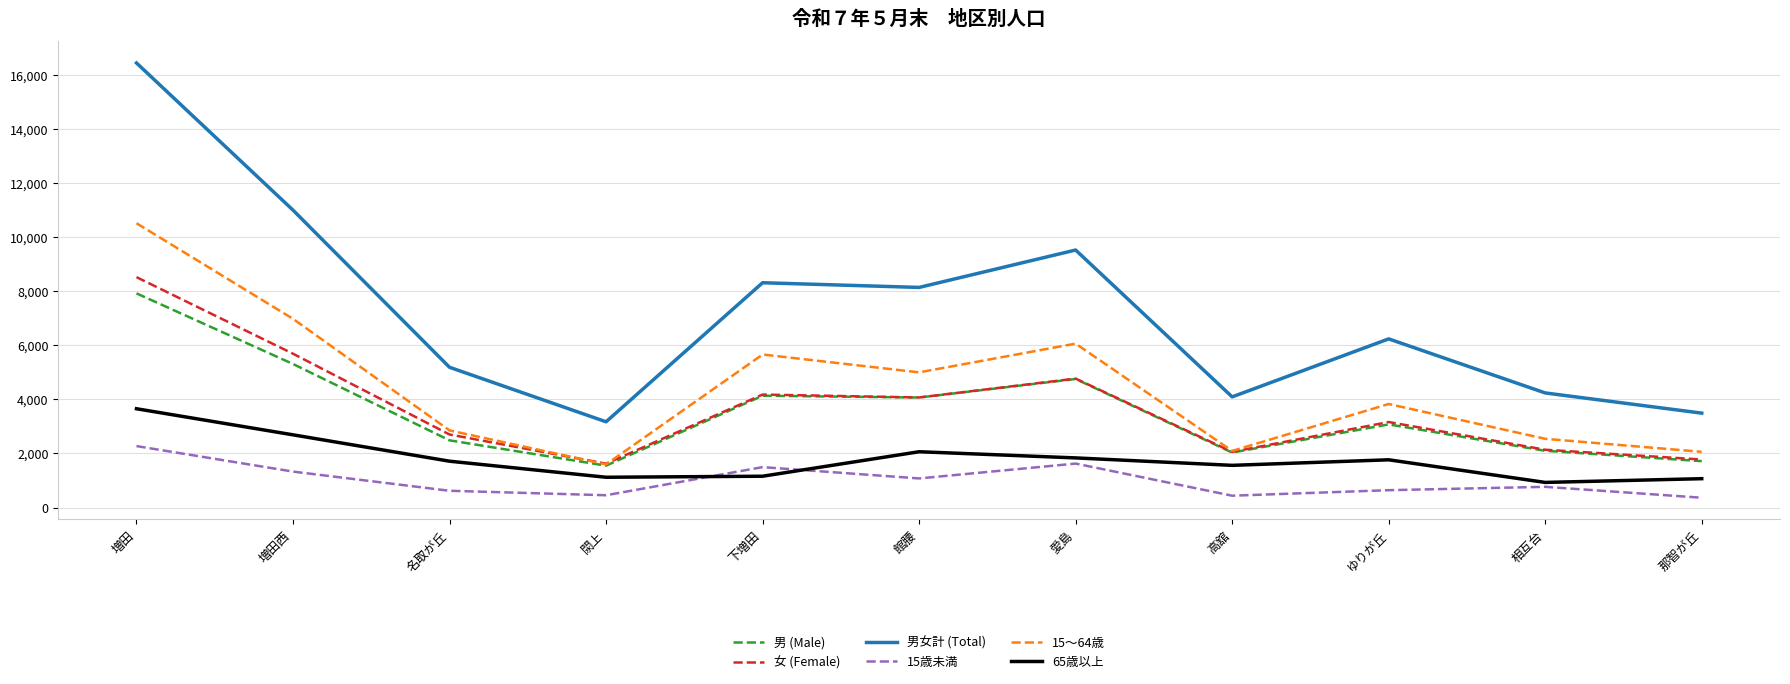

True or false: 男女計 (Total) has a value of 2878 at 下増田.

False